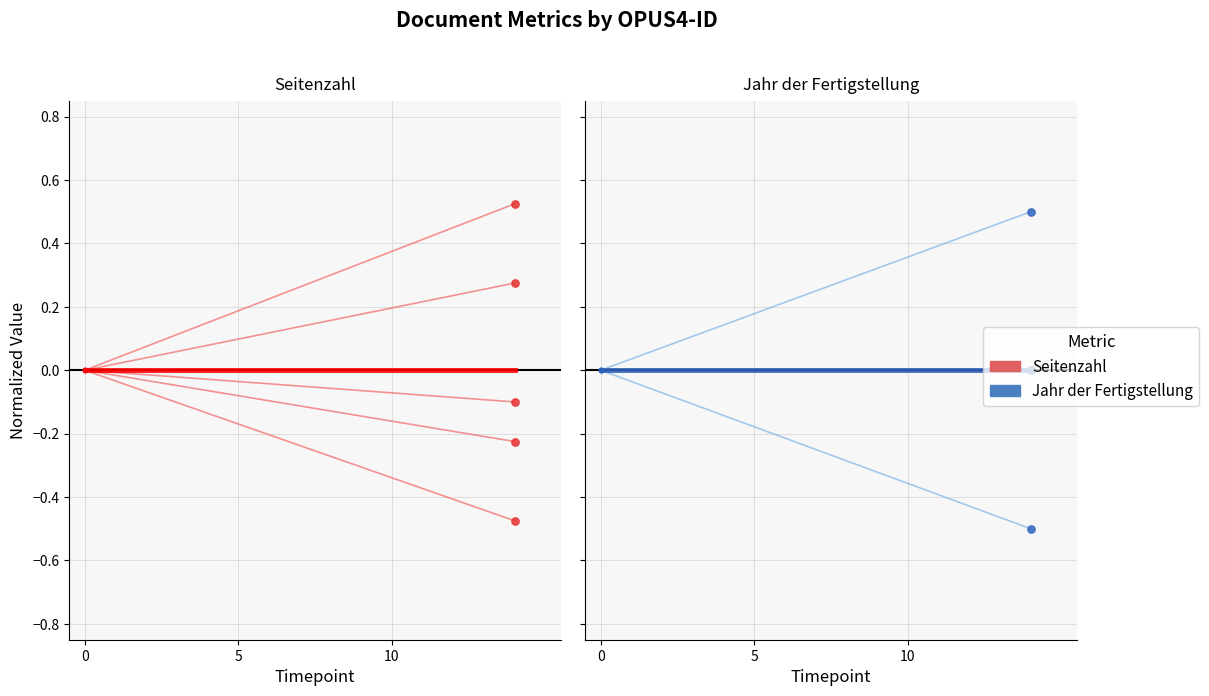

Which series has the largest total across all categories?

Jahr der Fertigstellung